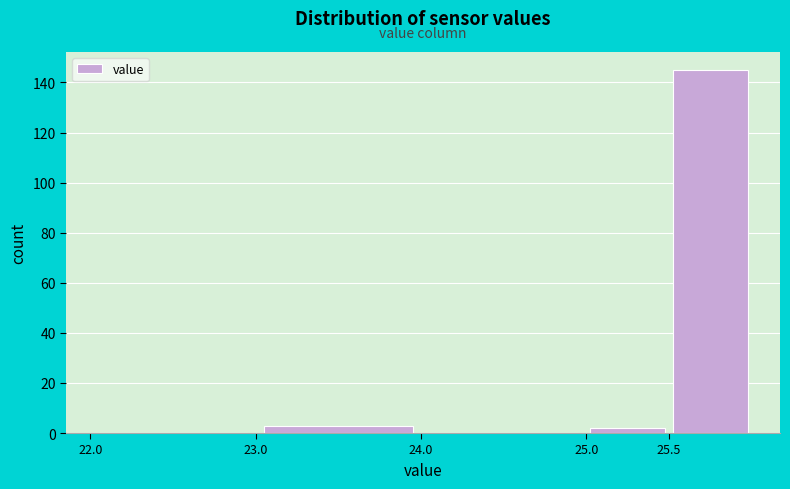

How tall is the bar that spans 25.0 to 25.5 on the x-axis? The values are not printed on the chart, so give them approximately, as read against the axis.

2